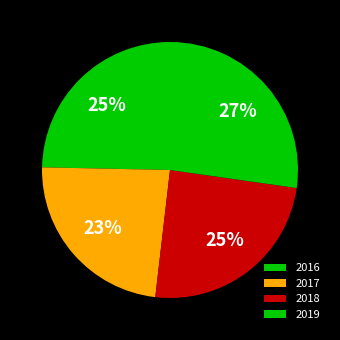

True or false: 2016 accounts for 18% of the total.

False